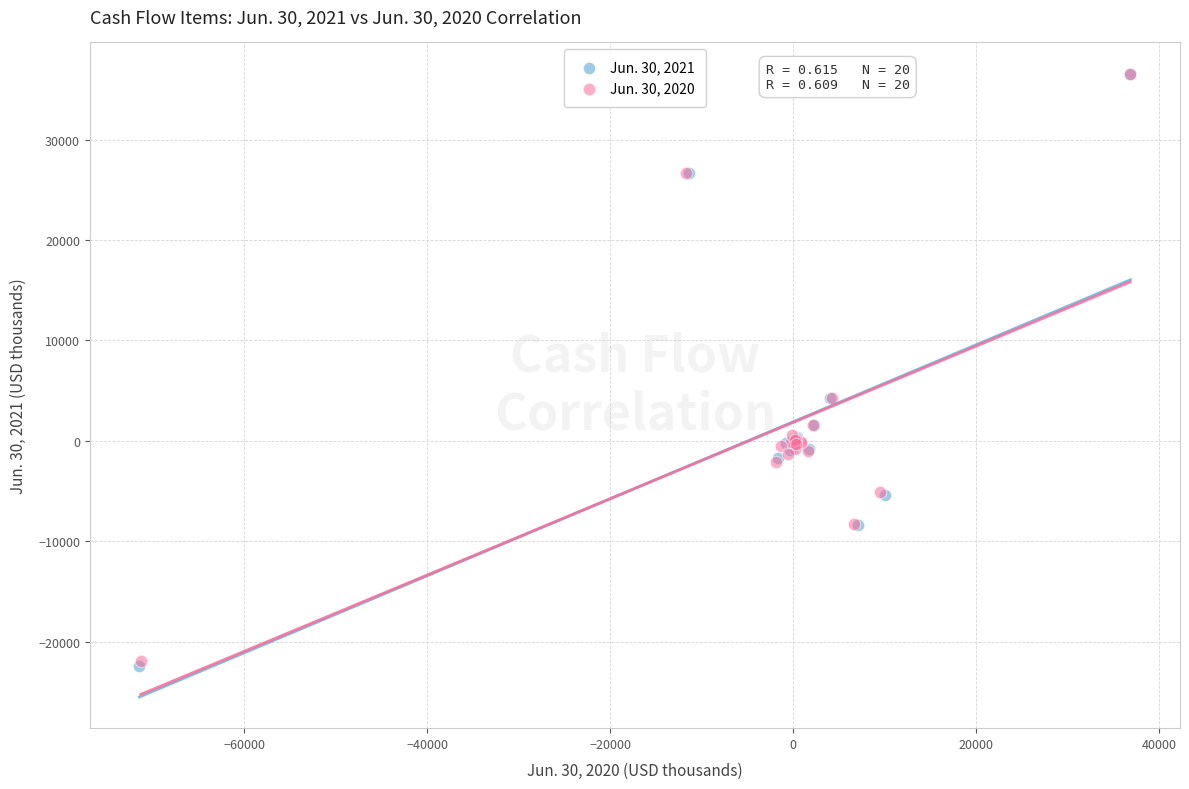

Which series has the largest Y range (max minus min)?

Jun. 30, 2021